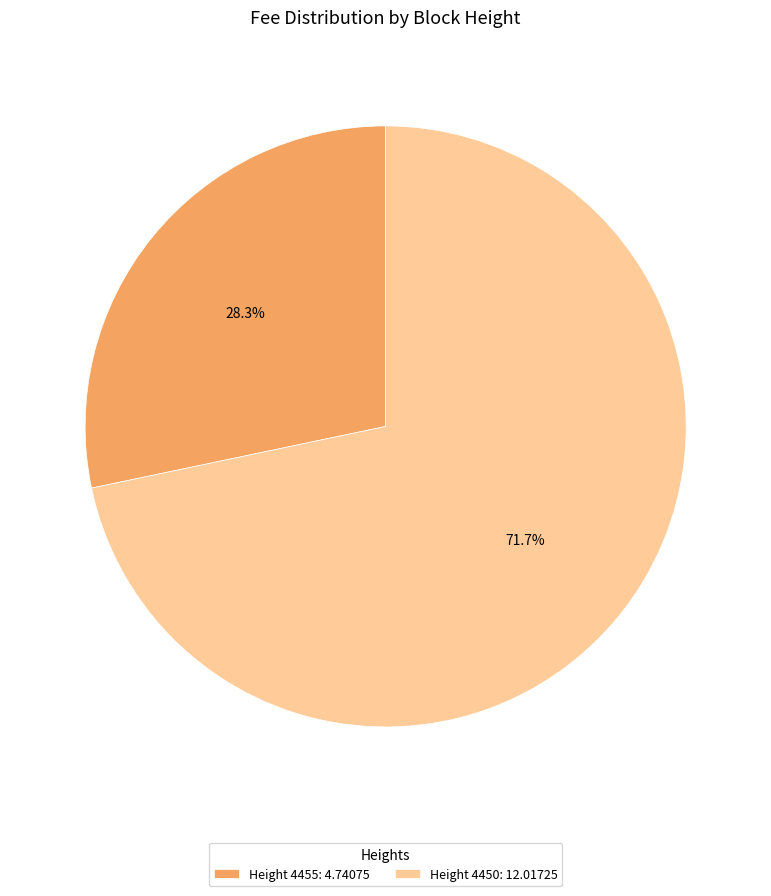

How much of the chart is everything except Height 4455: 4.74075?

71.7%